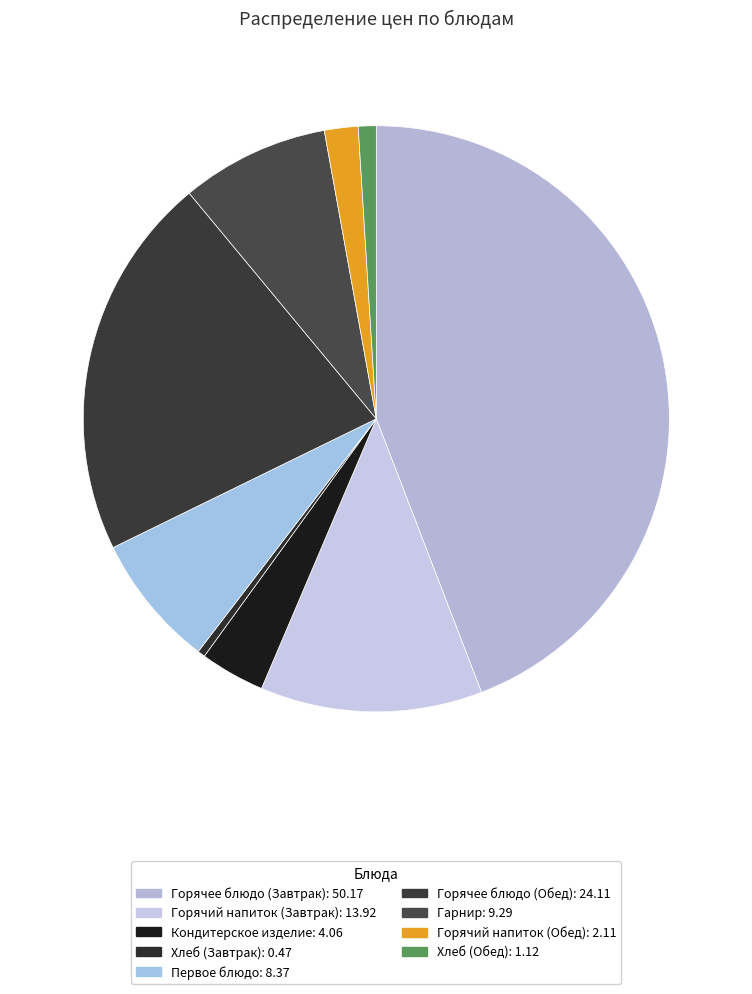

What percentage is NOT represented by Горячее блюдо (Обед)?

78.8%